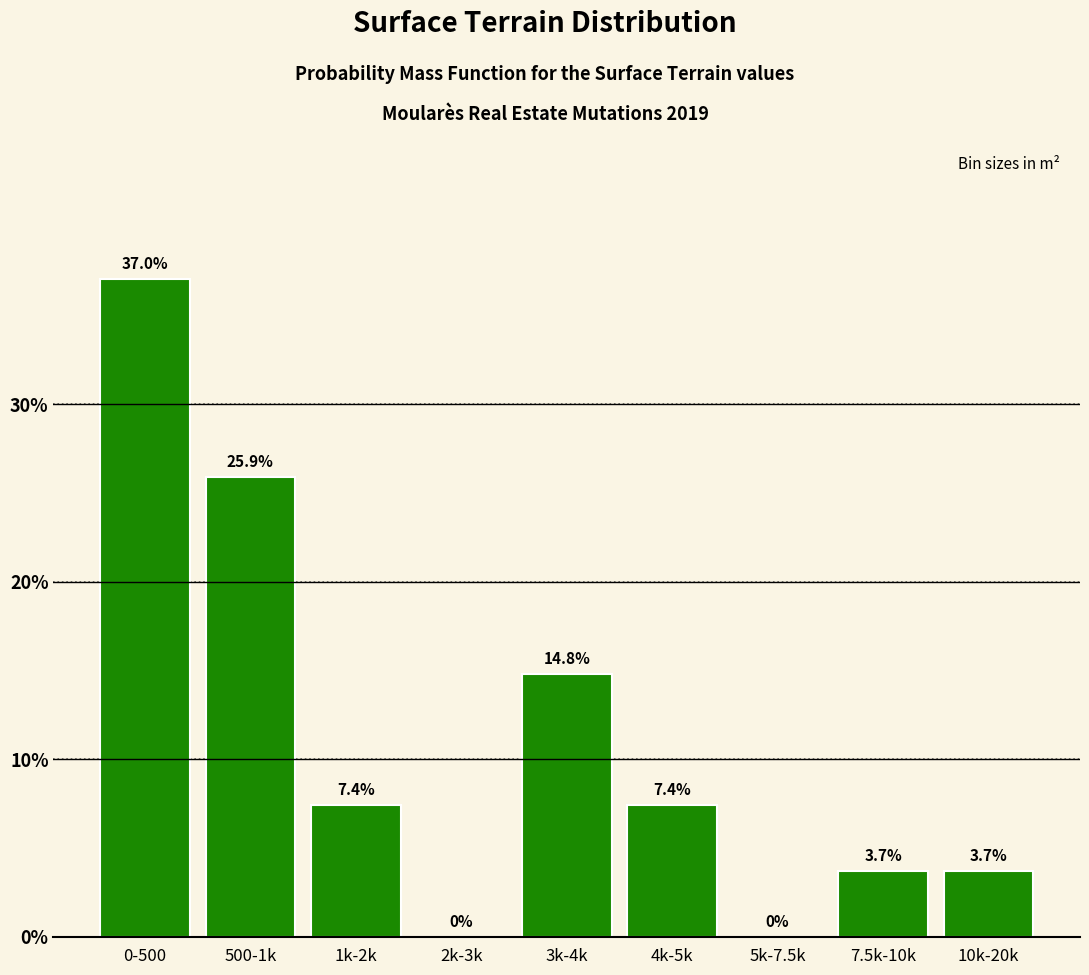

Reading left to right, transcribe all the data shown in this chart.

0-500=37.0	500-1k=25.9	1k-2k=7.4	2k-3k=0.0	3k-4k=14.8	4k-5k=7.4	5k-7.5k=0.0	7.5k-10k=3.7	10k-20k=3.7